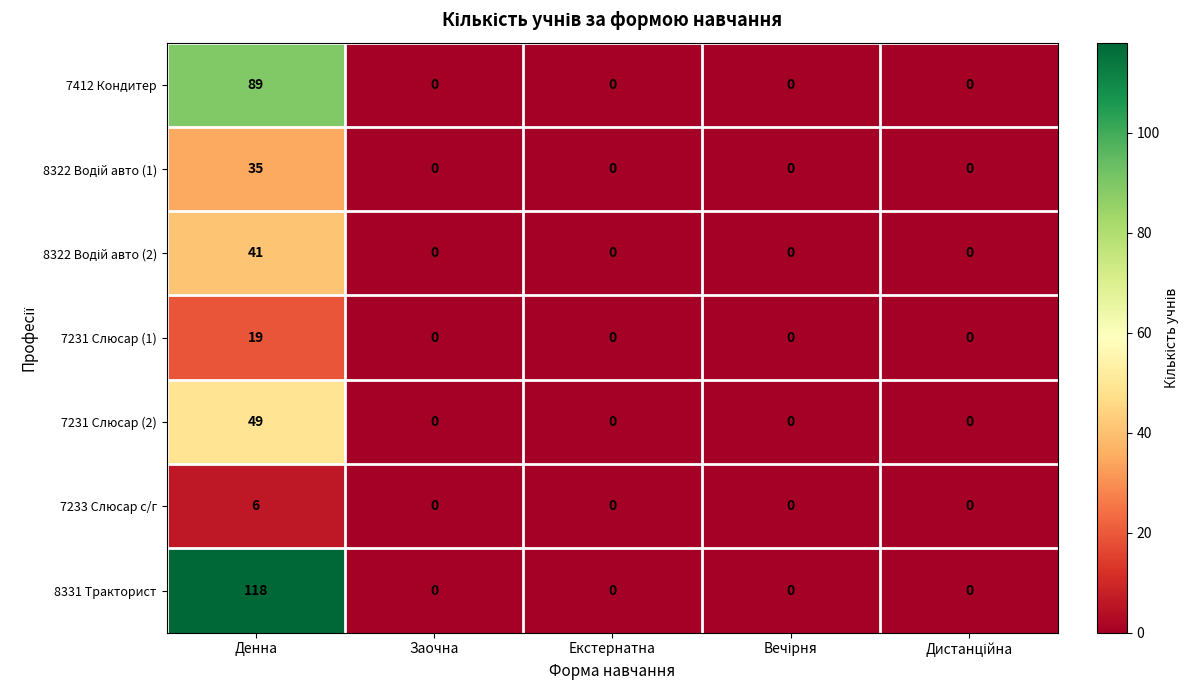

Which series has the largest range (max minus min)?

8331 Тракторист